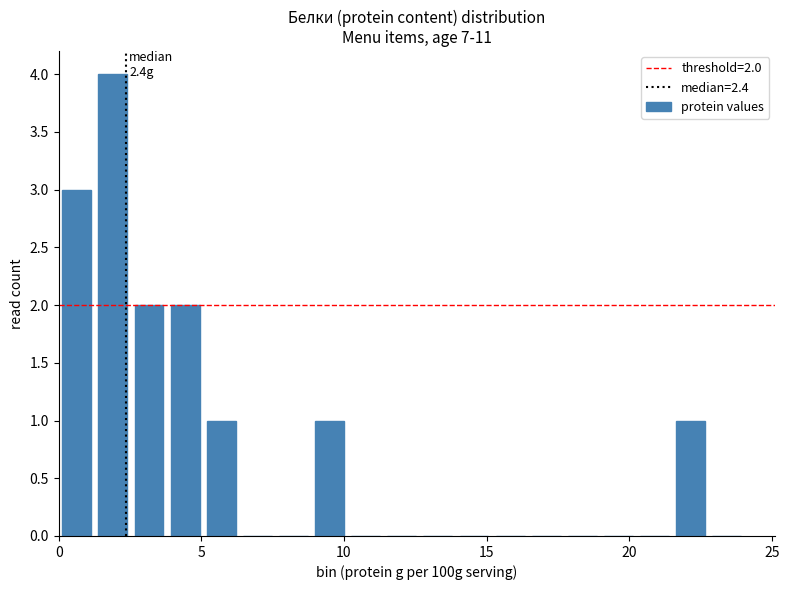

Around what value on the x-axis is the tallest bar? Give the approximate position of its centre, as read against the axis.

2.0